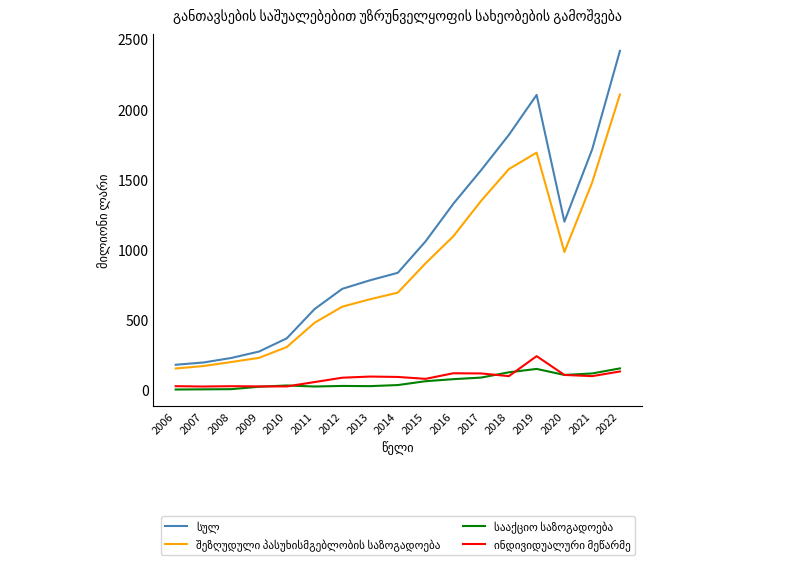

At which category is the sum across all series the highest?

2022